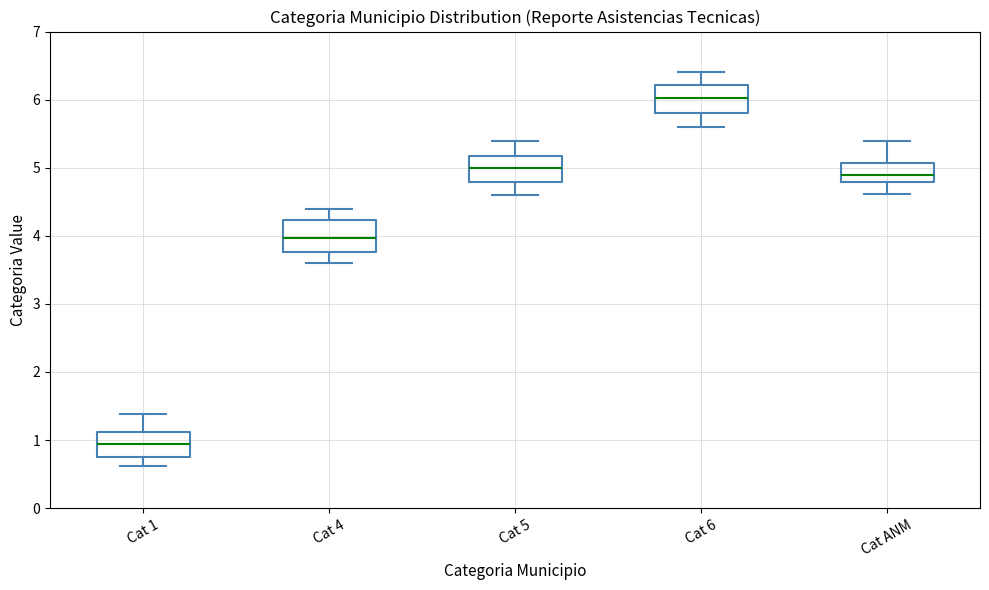

Where does the lower whisker of the box for Cat 1 end on the y-axis? The values are not printed on the chart, so give them approximately, as read against the axis.

0.6